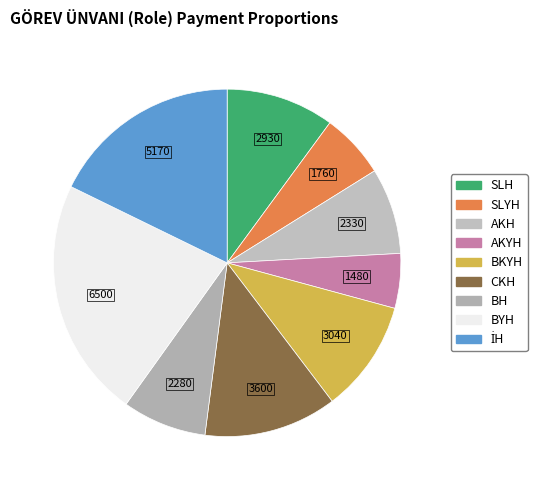

What is the change in value from SLH to BKYH?

+110